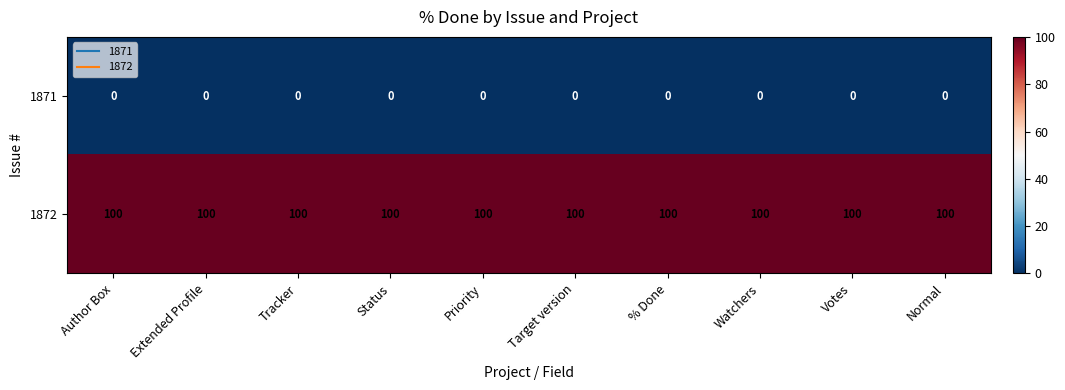

What is the spread (max minus min) of values at Priority?

100